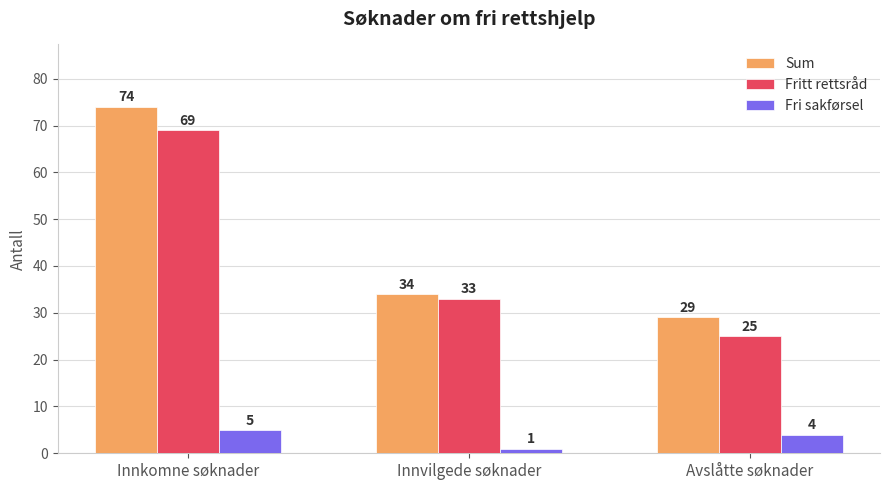

What is the lowest value of the Sum series?

29